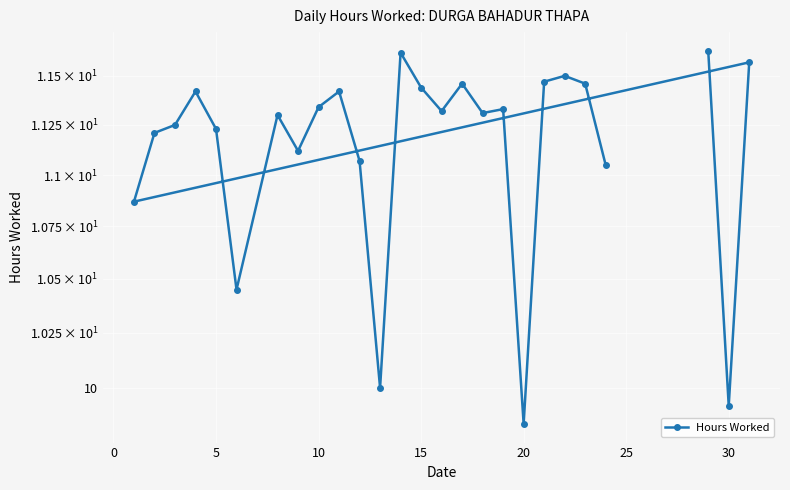

How many points are higher than both their immediate neighbors (excluding endpoints)?

8